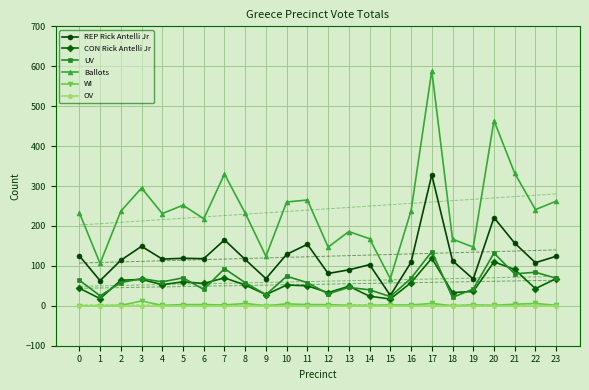

What is the difference between the highest and lowest values at 21?

332